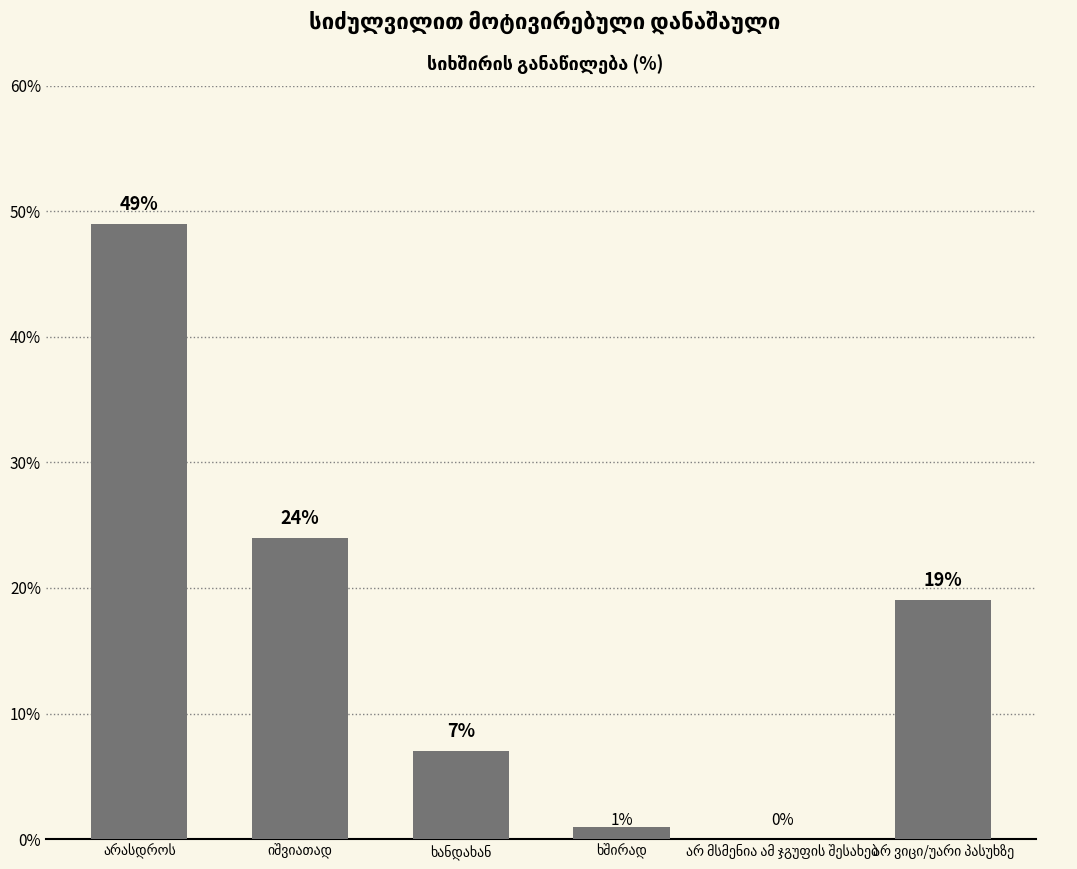

What is the sum of all values?

100